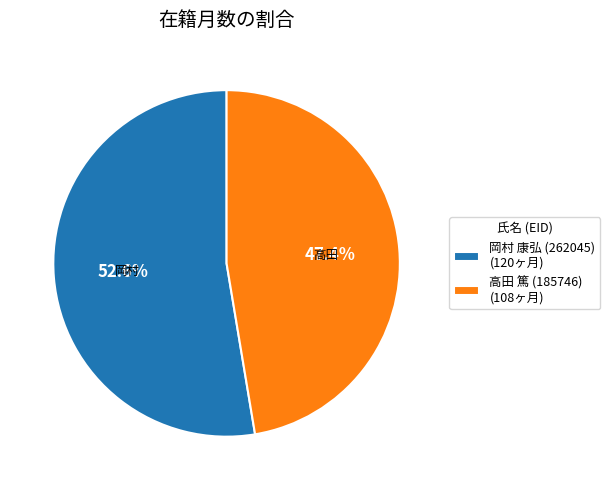

Which category accounts for the majority?

岡村 康弘 (262045)